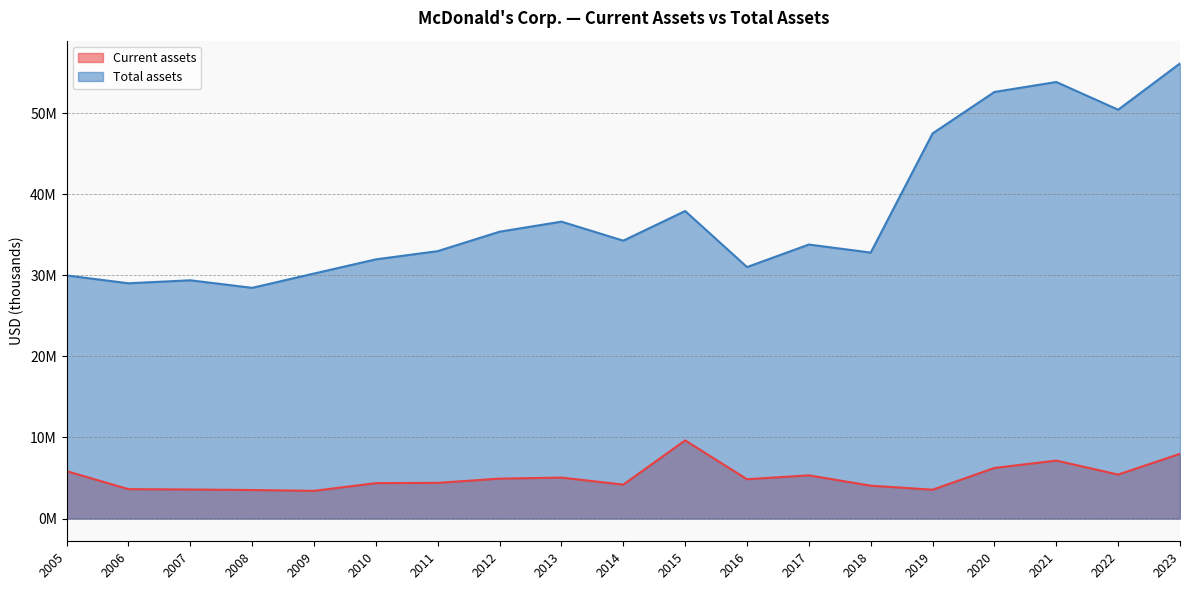

Count the number of categories in the chart.

19